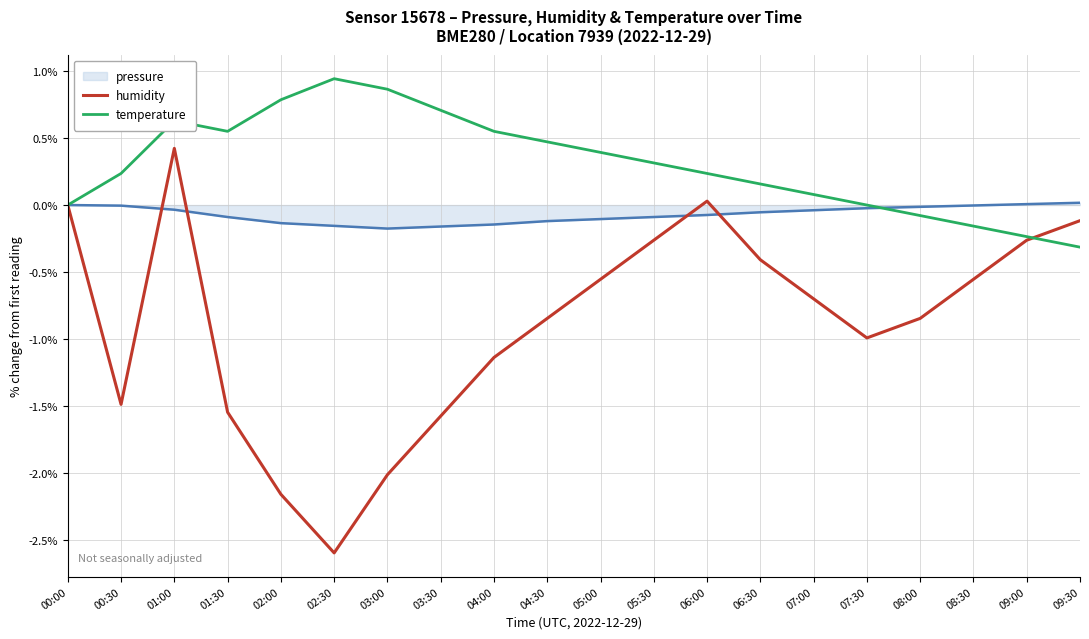

Which series has the largest range (max minus min)?

humidity